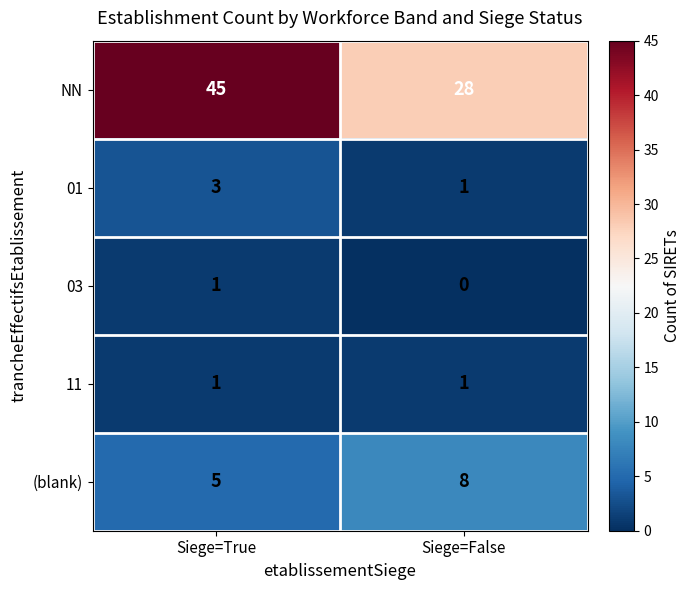

What is the approximate value of (blank) at Siege=False?

8